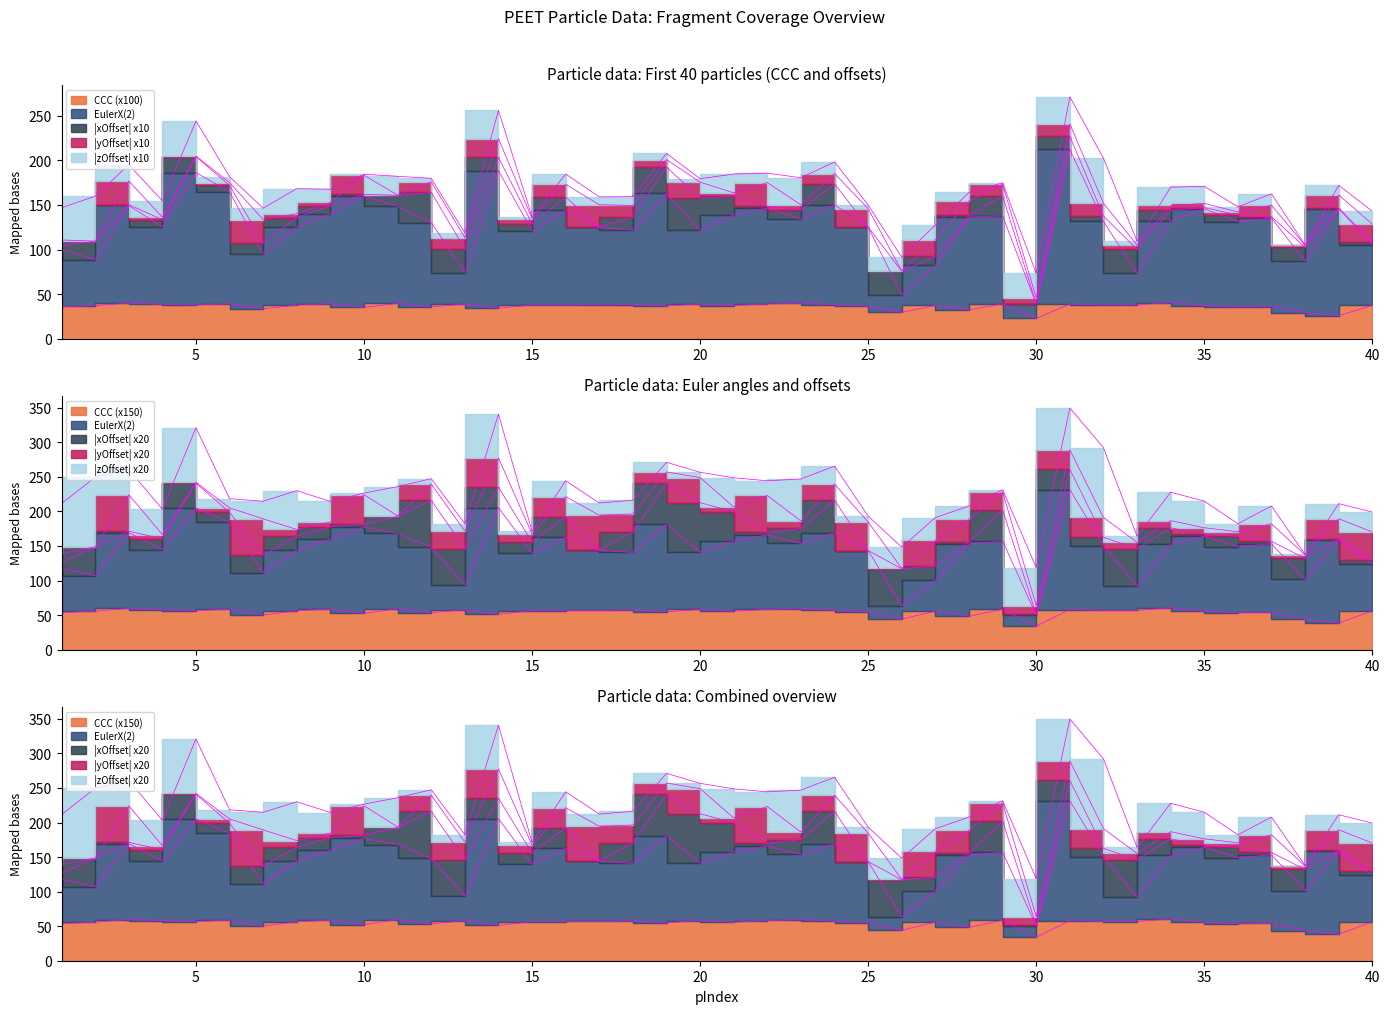

How many interior local valleys does the CCC series have?

14